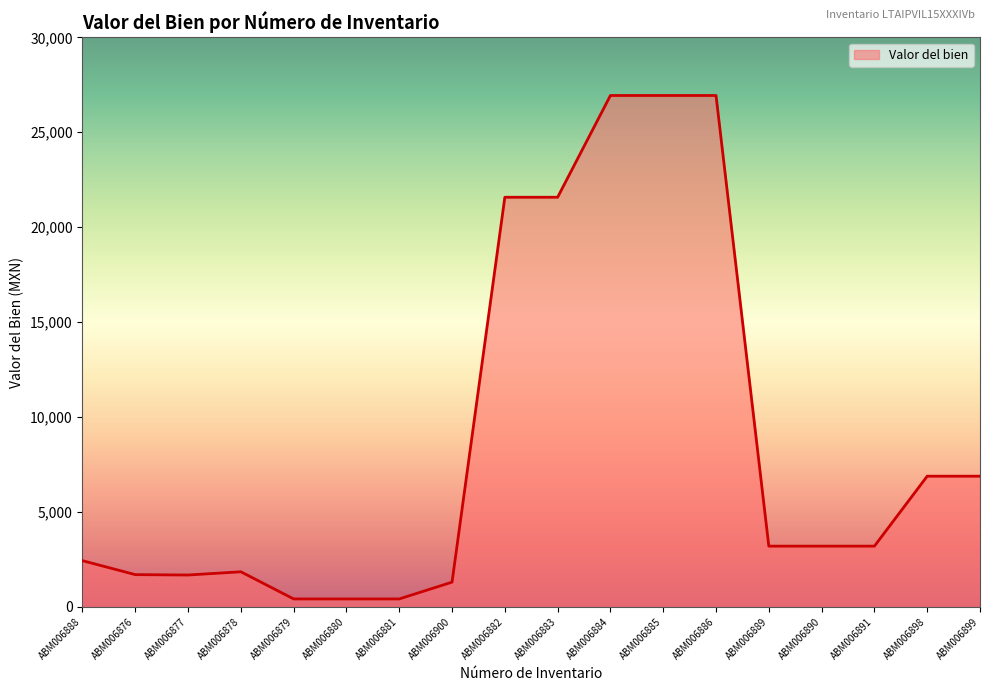

At which label does the data first exceed 3200?

ABM006882